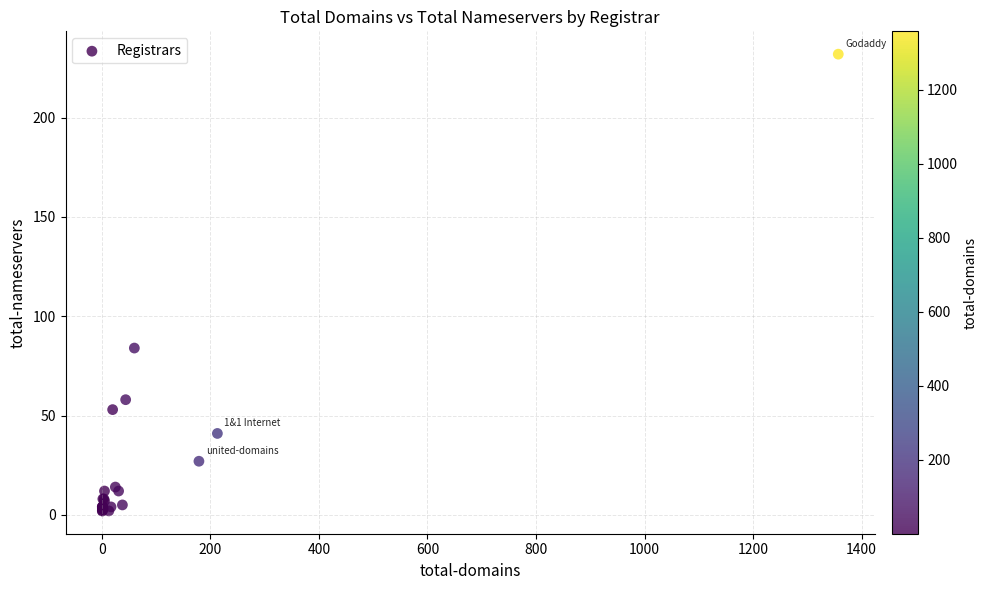

What Y value in the scatter plot is closest to 117?

84